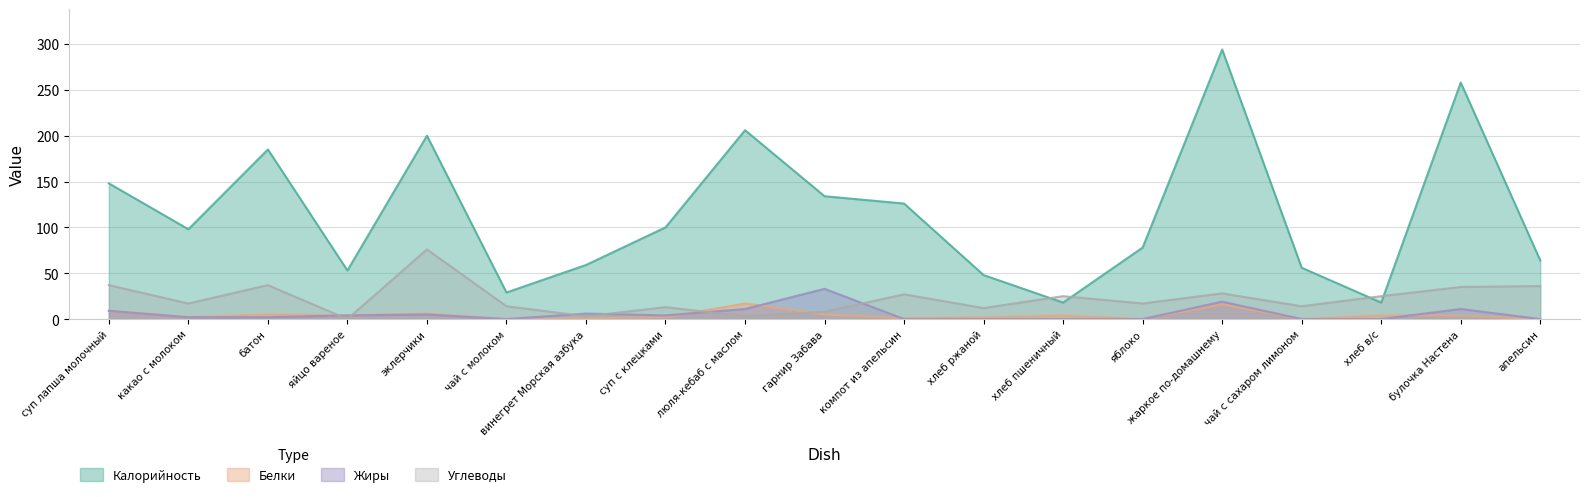

Rank the series at булочка Настена from lowest to highest value.

Белки, Жиры, Углеводы, Калорийность